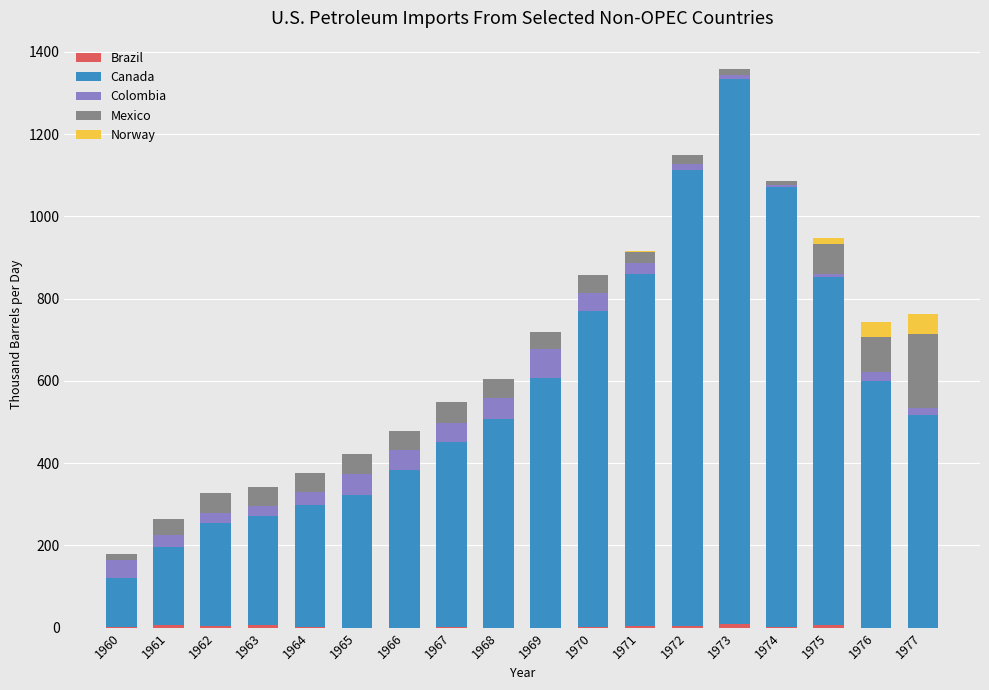

What is the total value across all series at 1966?

478.4